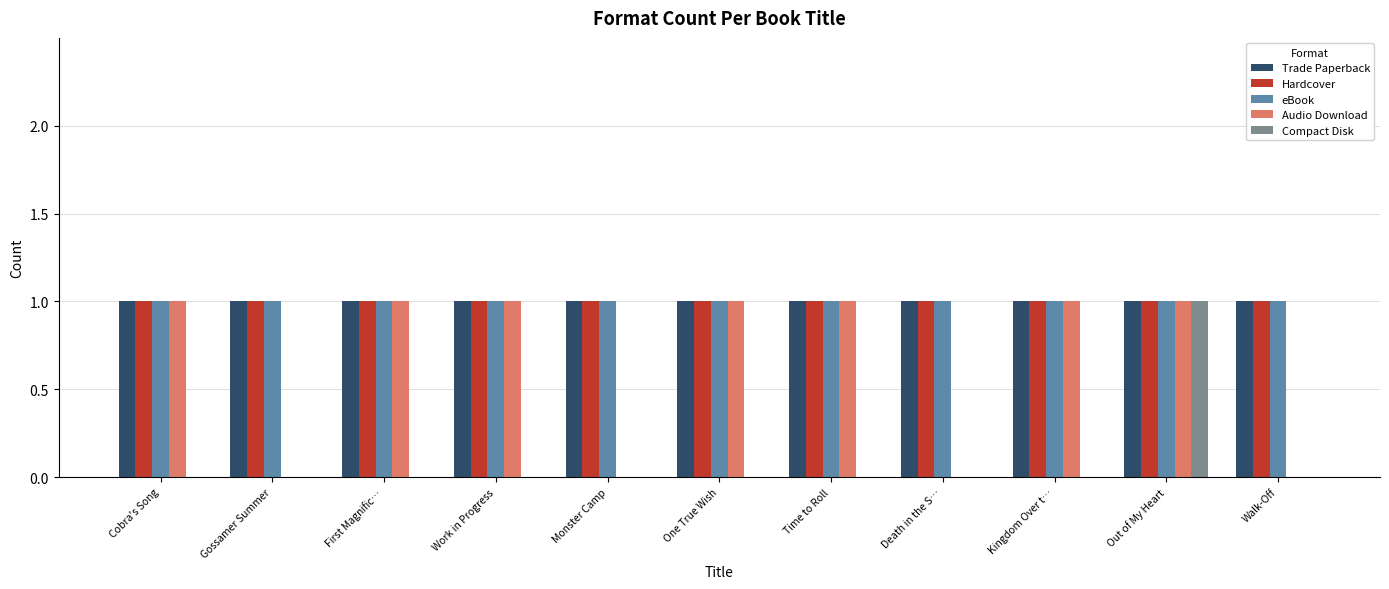

Reading right to left, list all the values displayed in this chart.

Trade Paperback: Walk-Off=1	Out of My Heart=1	Kingdom Over t…=1	Death in the S…=1	Time to Roll=1	One True Wish=1	Monster Camp=1	Work in Progress=1	First Magnific…=1	Gossamer Summer=1	Cobra's Song=1
Hardcover: Walk-Off=1	Out of My Heart=1	Kingdom Over t…=1	Death in the S…=1	Time to Roll=1	One True Wish=1	Monster Camp=1	Work in Progress=1	First Magnific…=1	Gossamer Summer=1	Cobra's Song=1
eBook: Walk-Off=1	Out of My Heart=1	Kingdom Over t…=1	Death in the S…=1	Time to Roll=1	One True Wish=1	Monster Camp=1	Work in Progress=1	First Magnific…=1	Gossamer Summer=1	Cobra's Song=1
Audio Download: Walk-Off=0	Out of My Heart=1	Kingdom Over t…=1	Death in the S…=0	Time to Roll=1	One True Wish=1	Monster Camp=0	Work in Progress=1	First Magnific…=1	Gossamer Summer=0	Cobra's Song=1
Compact Disk: Walk-Off=0	Out of My Heart=1	Kingdom Over t…=0	Death in the S…=0	Time to Roll=0	One True Wish=0	Monster Camp=0	Work in Progress=0	First Magnific…=0	Gossamer Summer=0	Cobra's Song=0